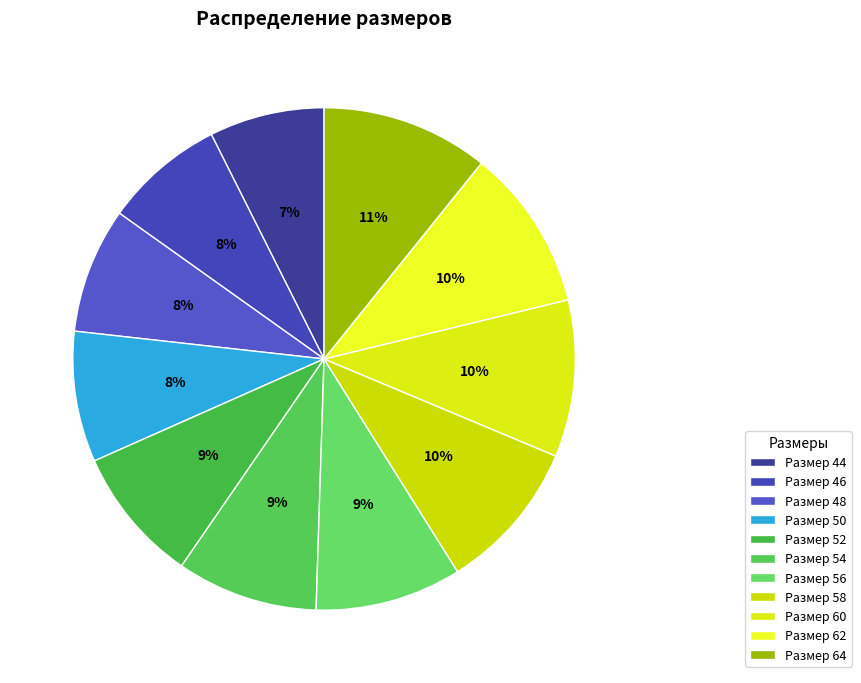

What is the largest slice in the pie chart?

64